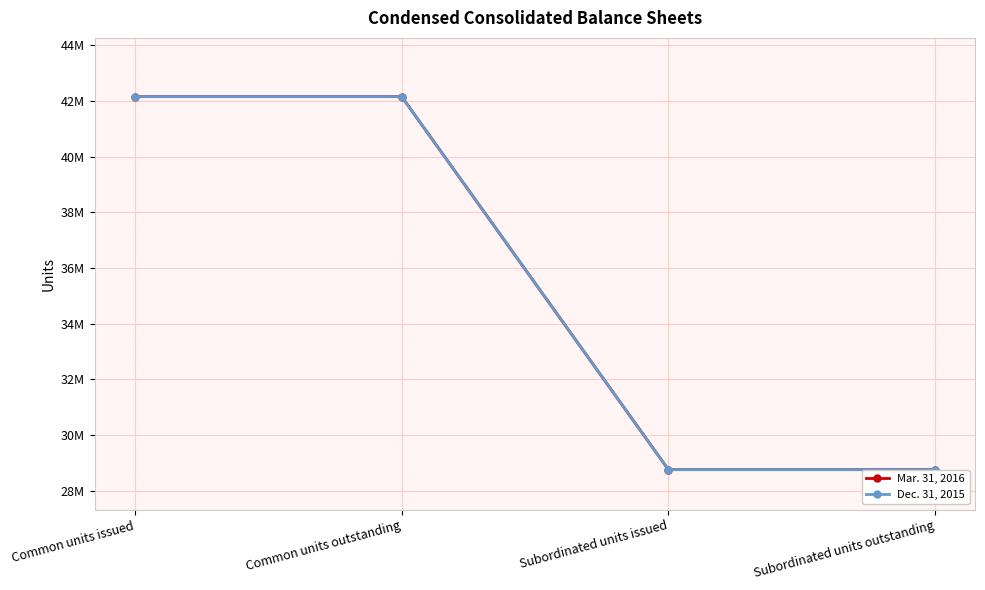

What is the highest value of the Mar. 31, 2016 series?

42163749